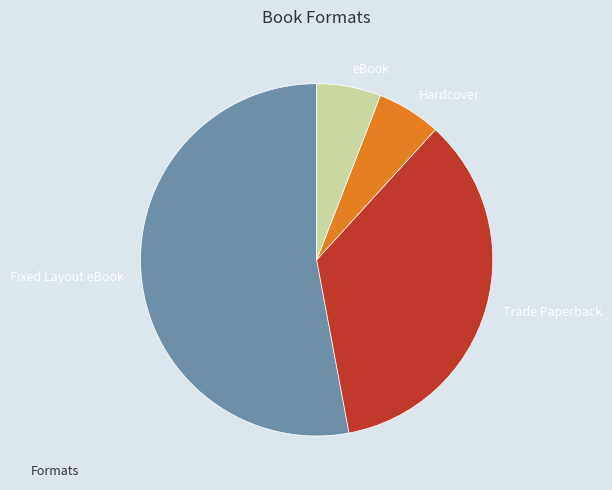

To the nearest percent, what is the difference between the largest and smallest slice percentages?

47%